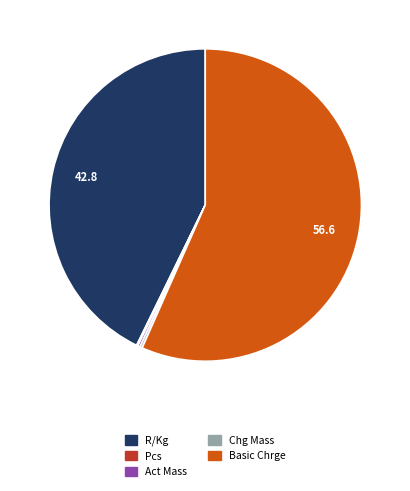

What is the largest slice in the pie chart?

Basic Chrge